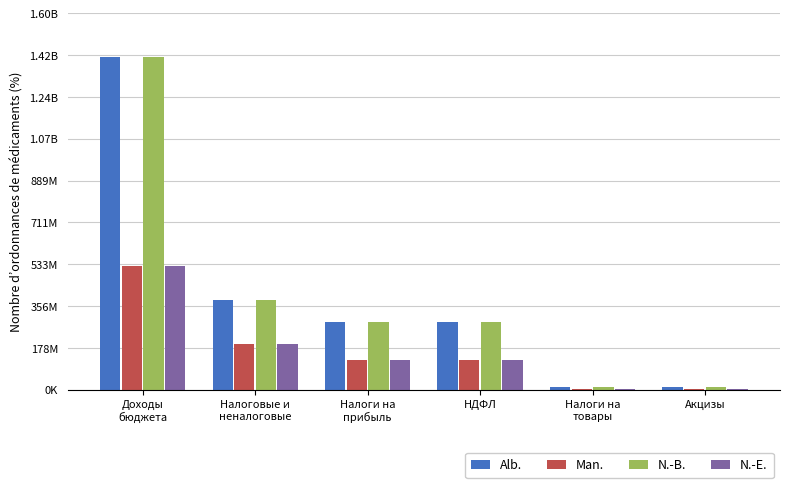

The value of Alb. at НДФЛ is 161932882.6. True or false?

False